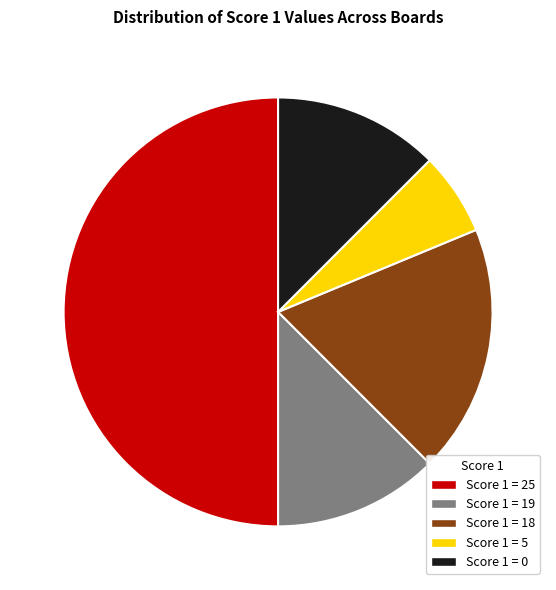

Count the number of slices in the pie.

5